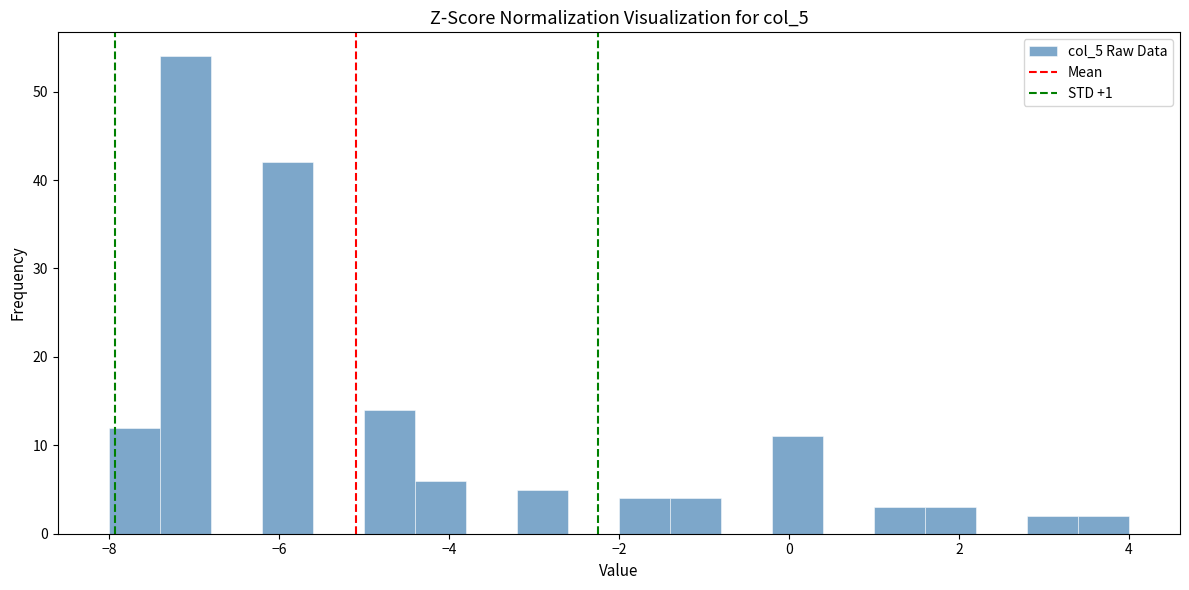

Around what value on the x-axis is the tallest bar? Give the approximate position of its centre, as read against the axis.

-7.0